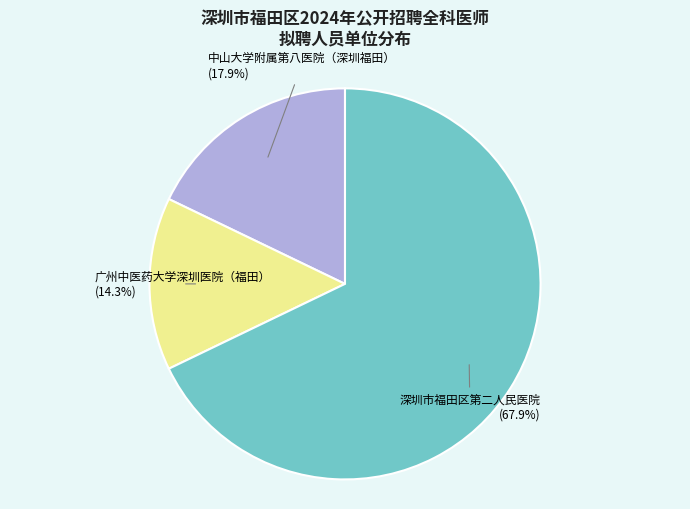

How many slices are in this pie chart?

3